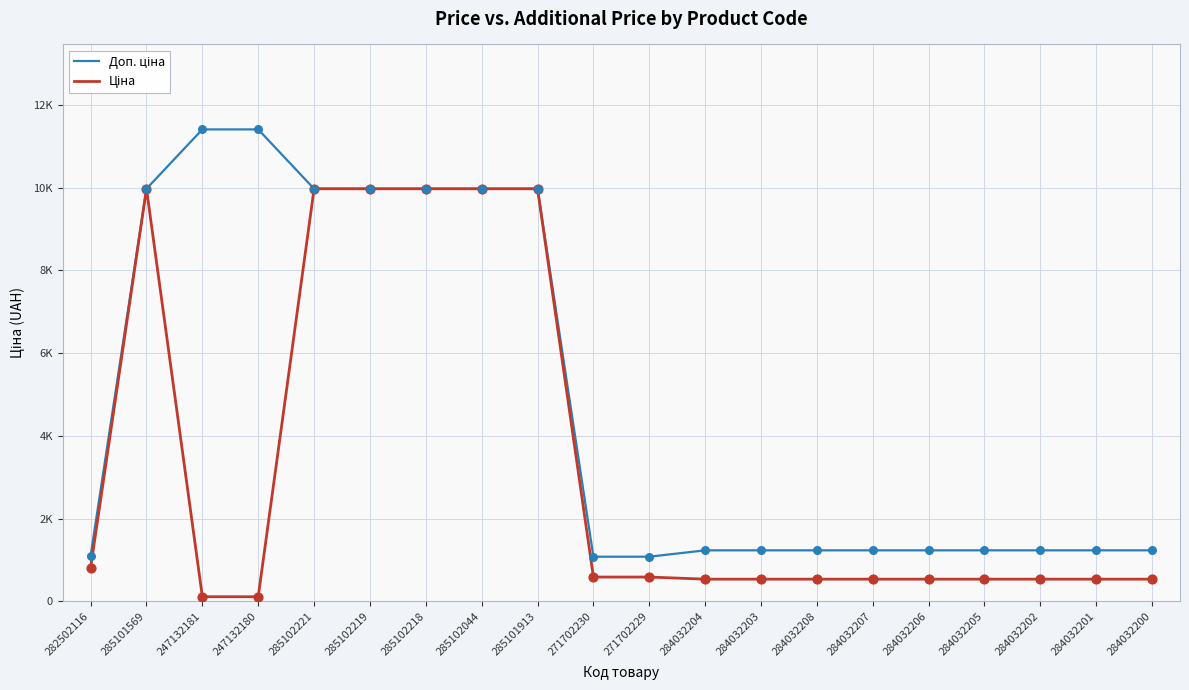

Which series has the largest total across all categories?

Доп. ціна